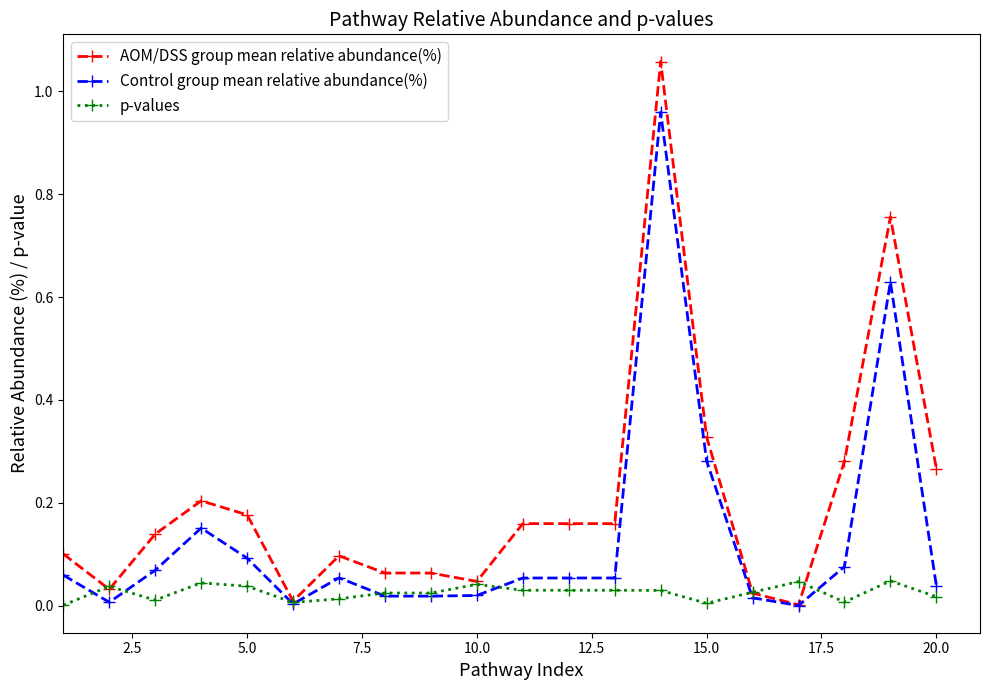

Which series has the largest total across all categories?

AOM/DSS group mean relative abundance(%)